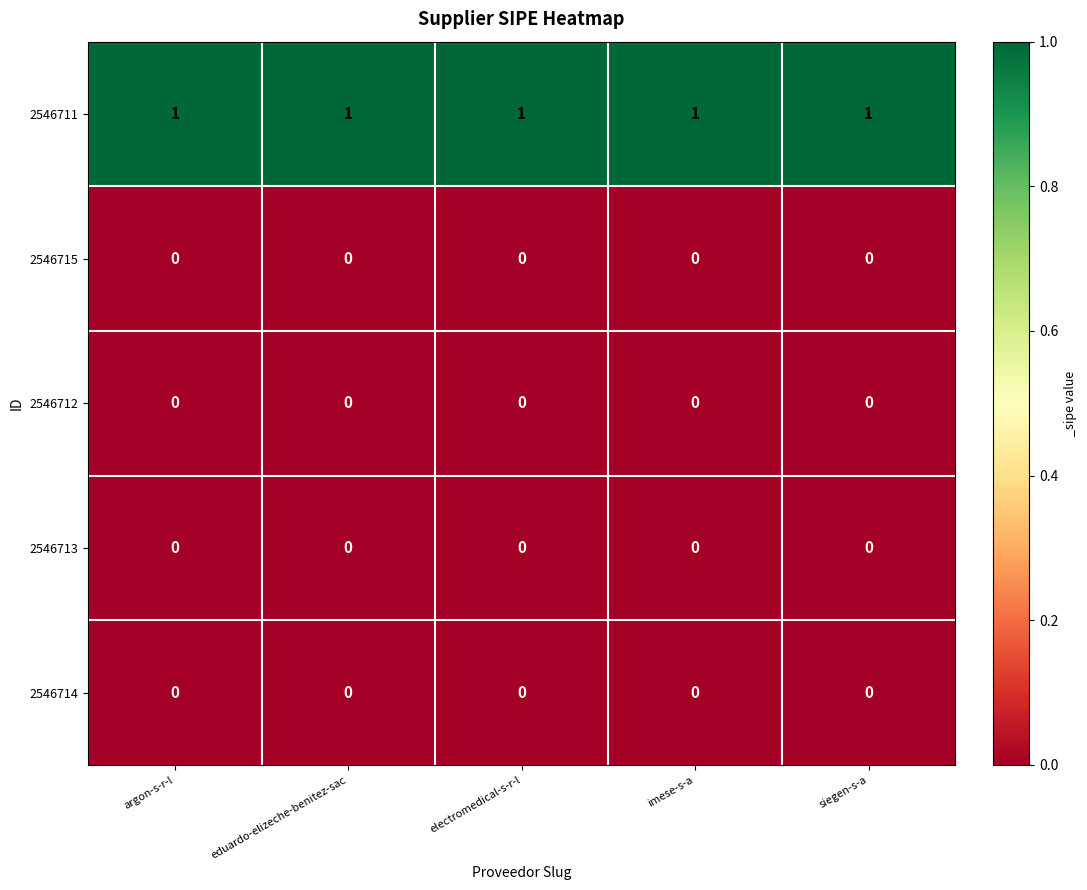

Which series has the largest total across all categories?

2546711